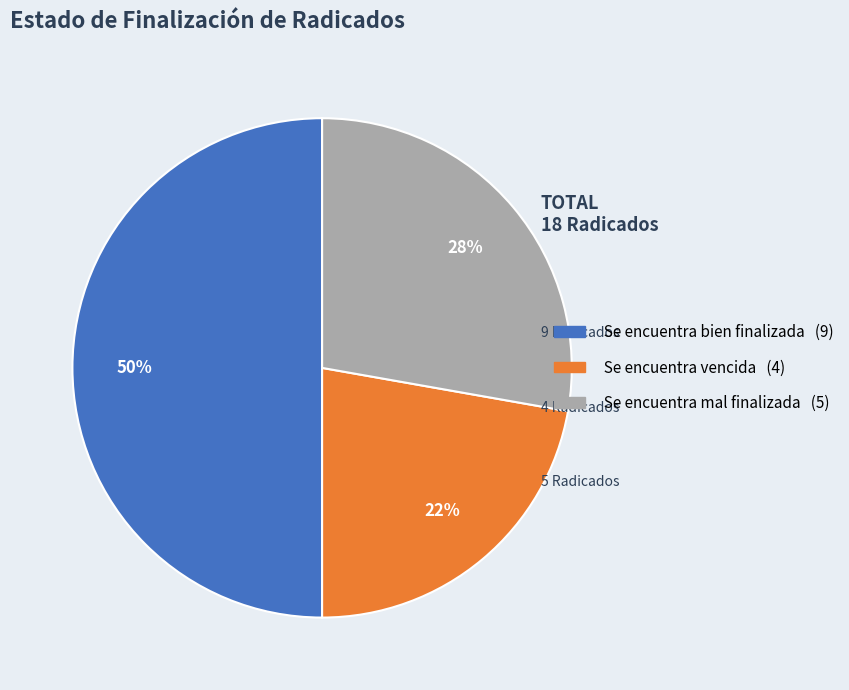

Do Se encuentra vencida and Se encuentra bien finalizada together represent more than half of the pie?

Yes